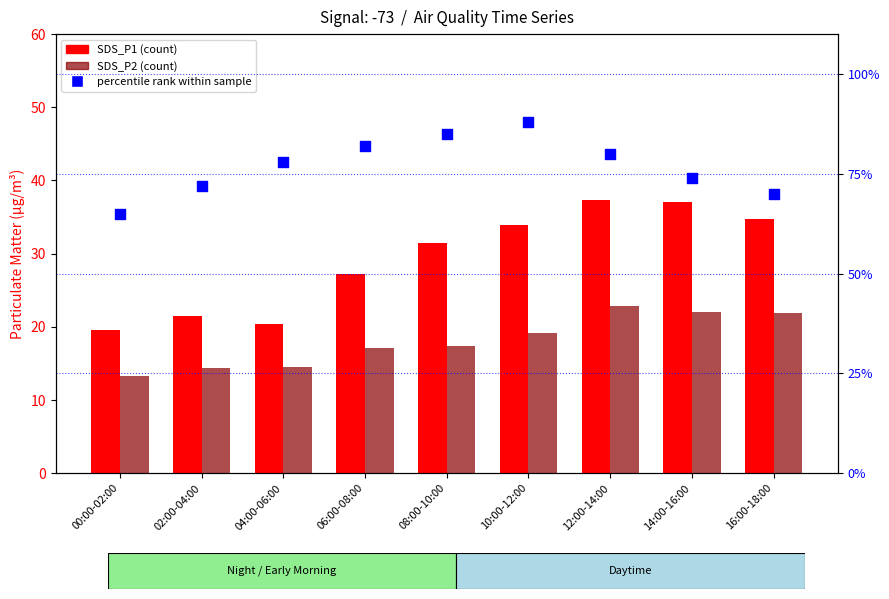

What are all the series names shown in the legend?

SDS_P1, SDS_P2, percentile rank